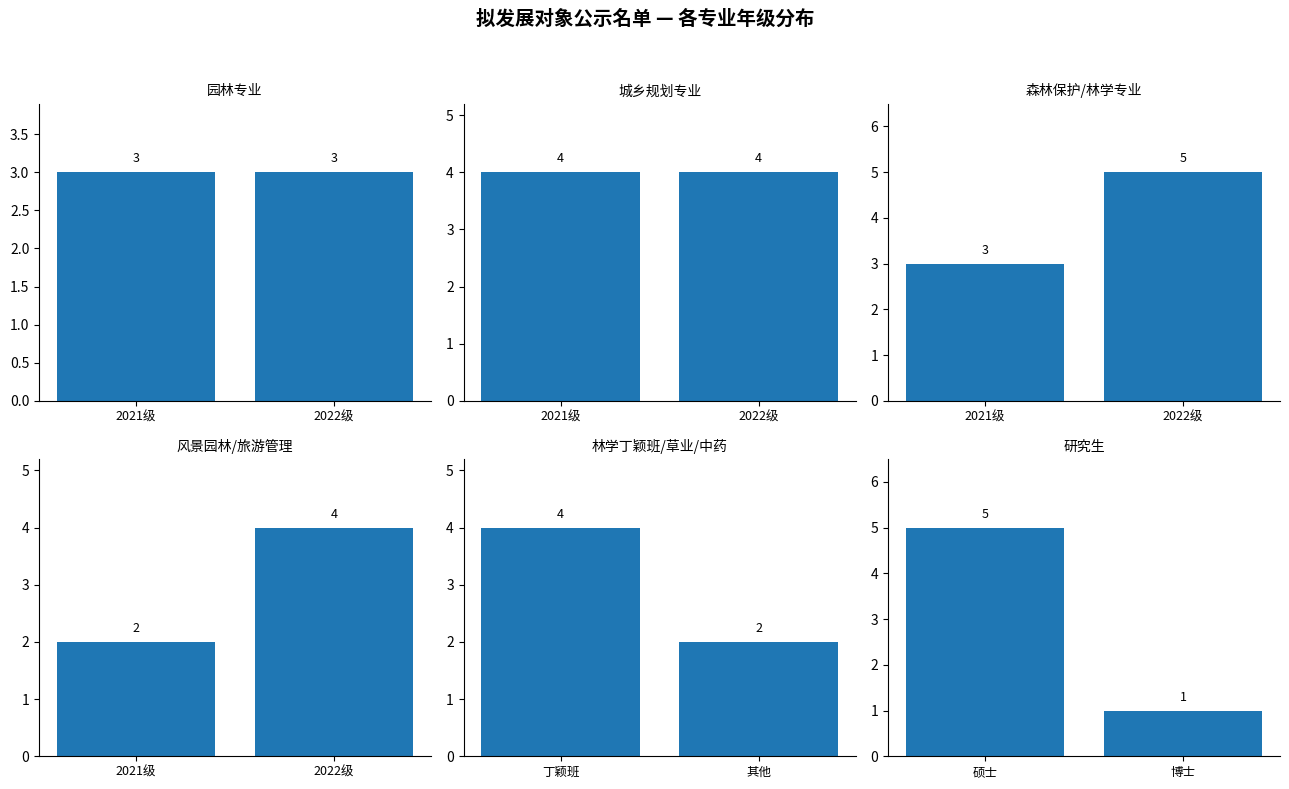

What are all the series names shown in the legend?

园林专业, 城乡规划专业, 森林保护/林学专业, 风景园林/旅游管理, 林学丁颖班/草业/中药, 研究生